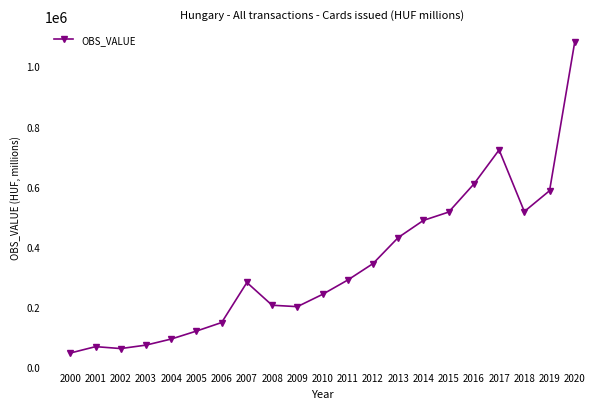

What is the value of the 21st point from the left?

1082219.9